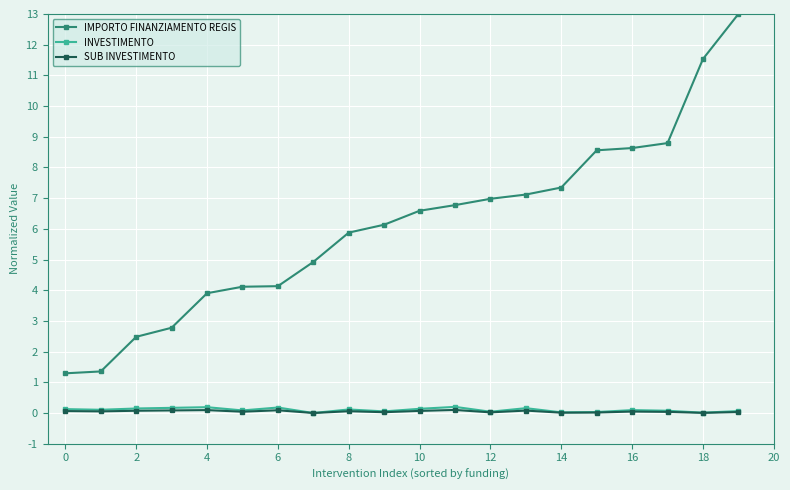

At how many categories does at least one series exceed 12?

1